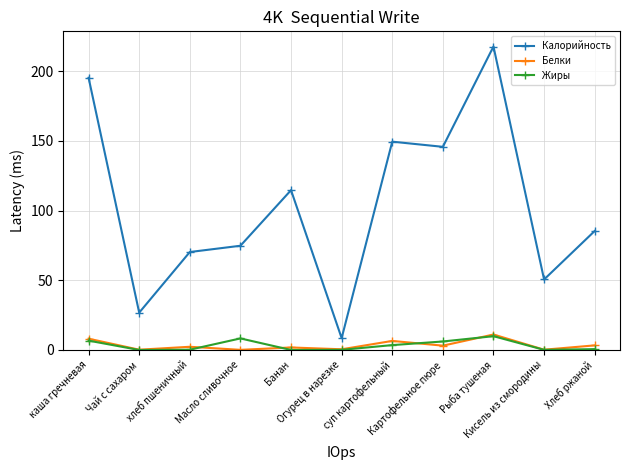

How many interior local peaks does the Калорийность series have?

3